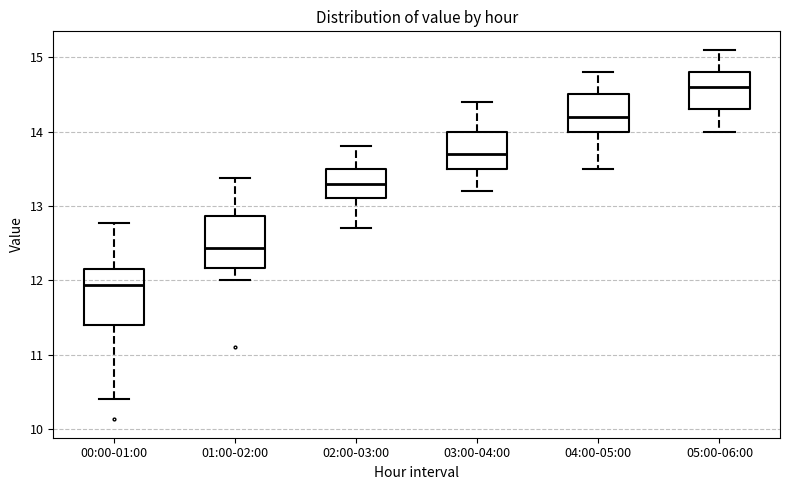

Reading left to right, read every box against the y-axis: the position of its median line, the range the box covers, and the ends of its whiskers. The values are not printed on the chart, so give them approximately, as read against the axis.

00:00-01:00: median 11.9, box 11.4 to 12.2, whiskers 10.4 to 12.8
01:00-02:00: median 12.4, box 12.2 to 12.9, whiskers 12.0 to 13.4
02:00-03:00: median 13.3, box 13.1 to 13.5, whiskers 12.7 to 13.8
03:00-04:00: median 13.7, box 13.5 to 14.0, whiskers 13.2 to 14.4
04:00-05:00: median 14.2, box 14.0 to 14.5, whiskers 13.5 to 14.8
05:00-06:00: median 14.6, box 14.3 to 14.8, whiskers 14.0 to 15.1